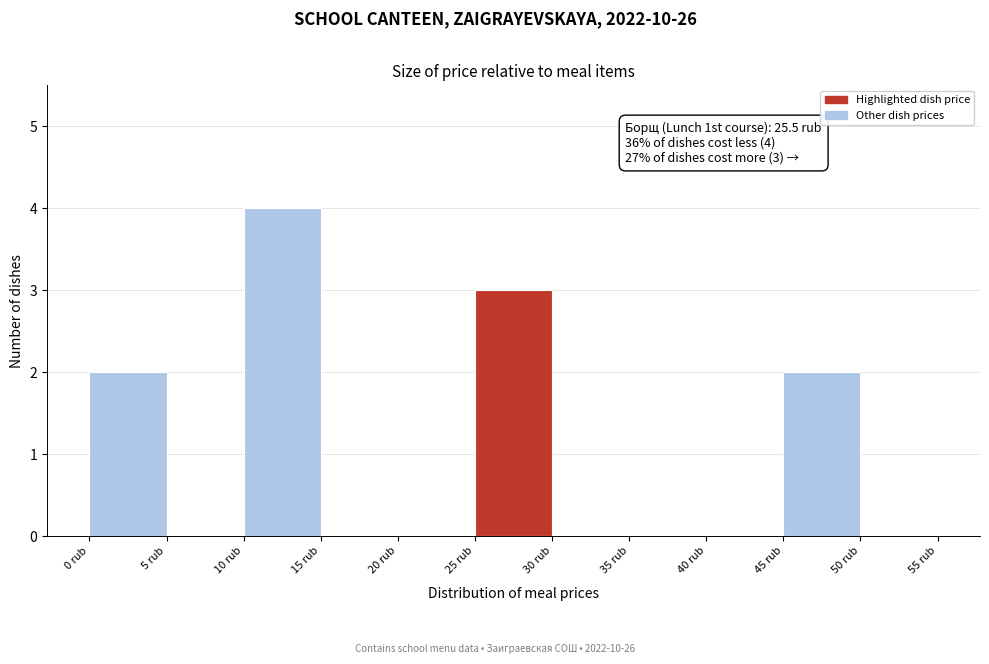

Over which range of the x-axis is the bar tallest?

10 to 15